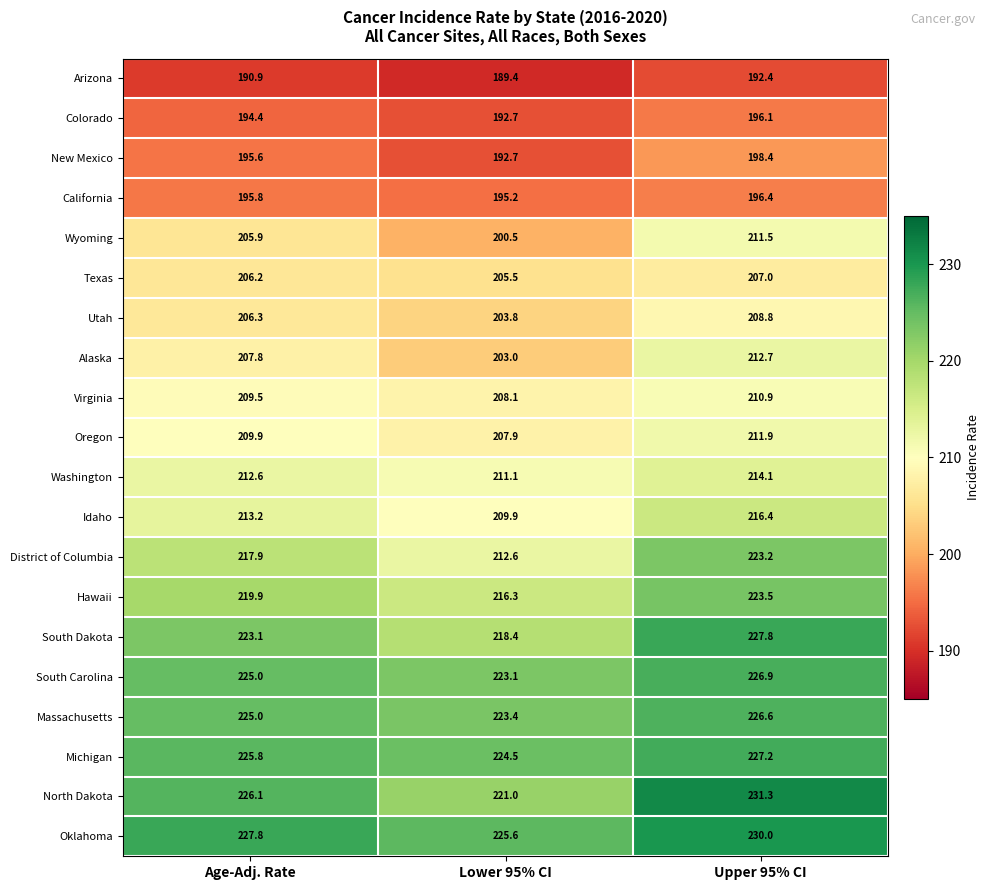

Which series has the largest range (max minus min)?

Wyoming